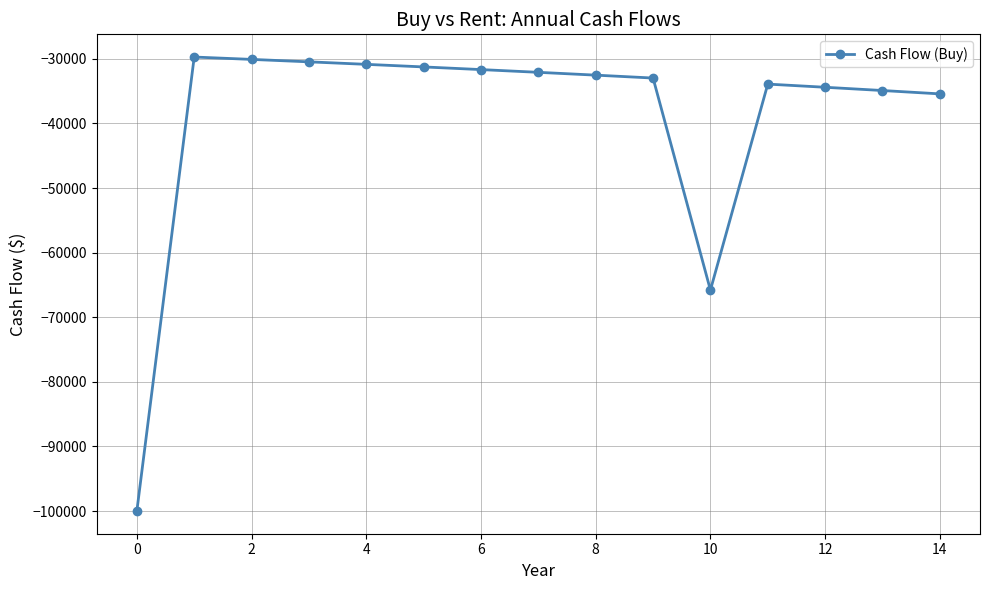

What is the value of the 3rd point from the left?

-30087.5